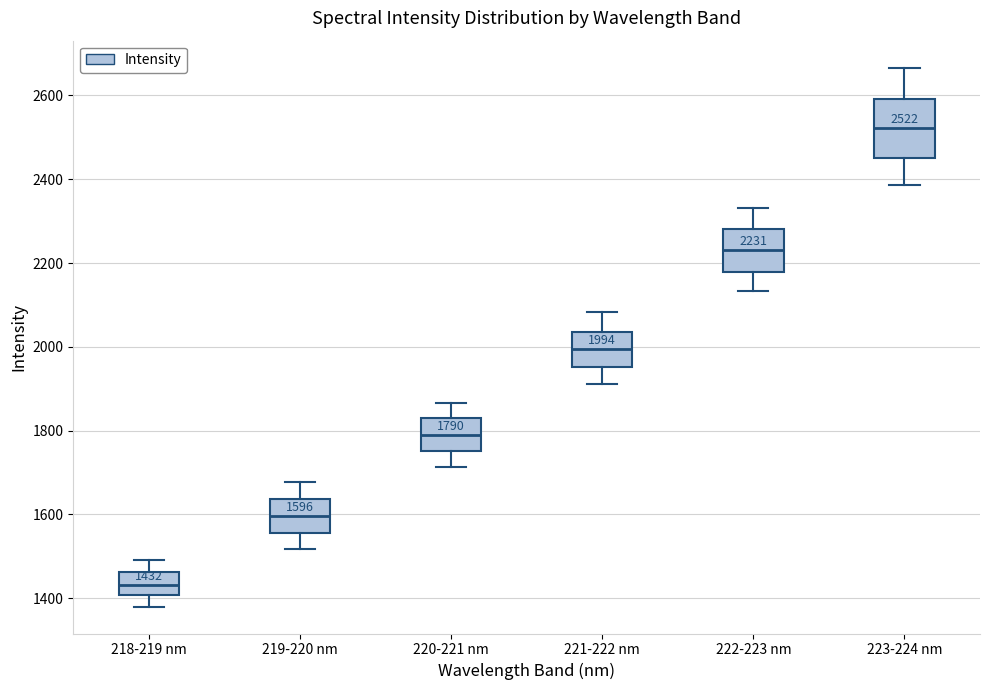

Which box's median line is the lowest?

218-219 nm